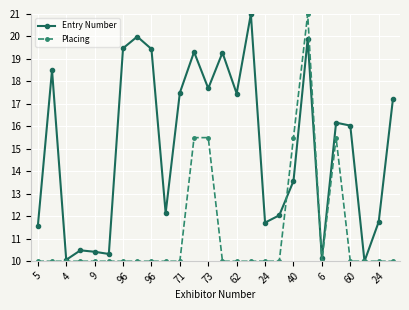

Which series has the largest total across all categories?

Entry Number